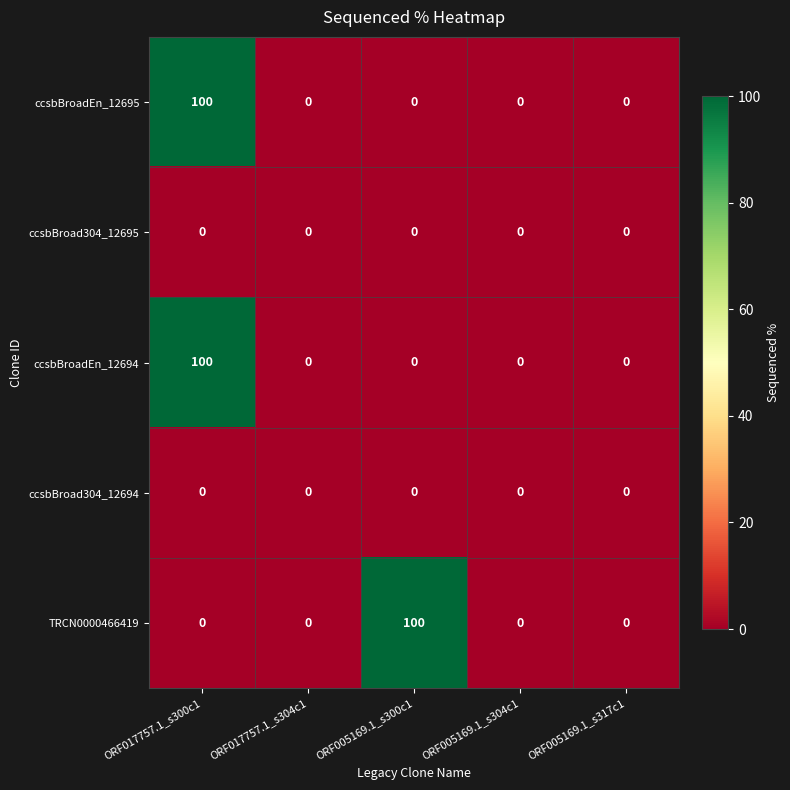

The value of ccsbBroad304_12694 at ORF017757.1_s304c1 is 0. True or false?

True